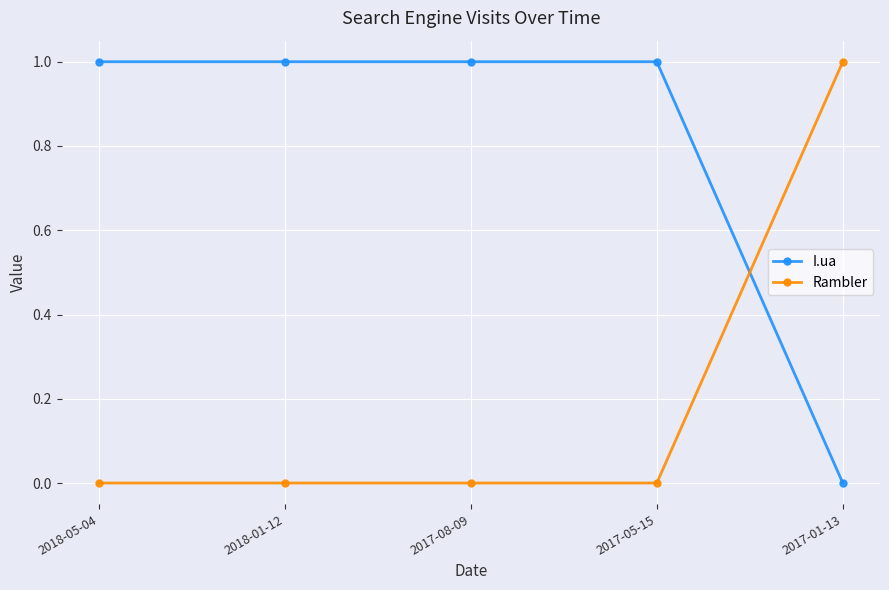

What is the difference between the maximum and minimum values in the Rambler series?

1